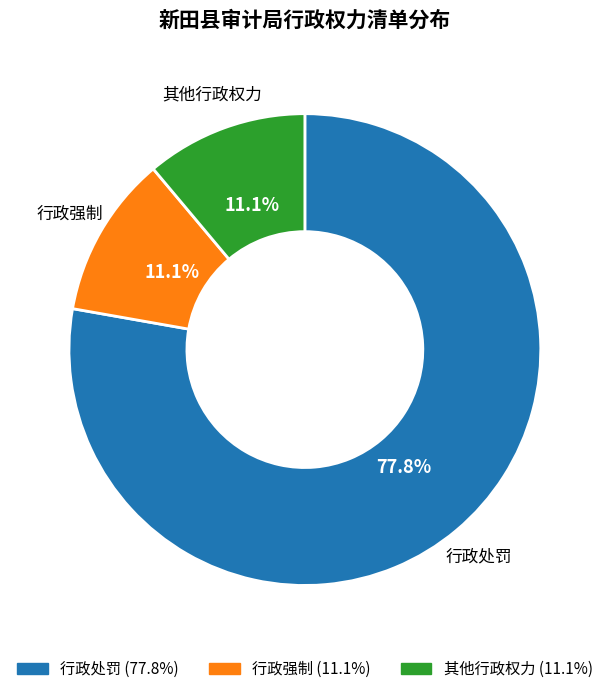

Which category has the biggest portion of the pie?

行政处罚